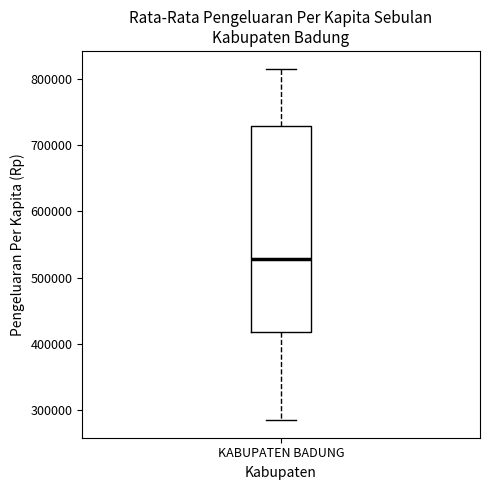

Where does the median line of the box for KABUPATEN BADUNG sit on the y-axis? The values are not printed on the chart, so give them approximately, as read against the axis.

530000